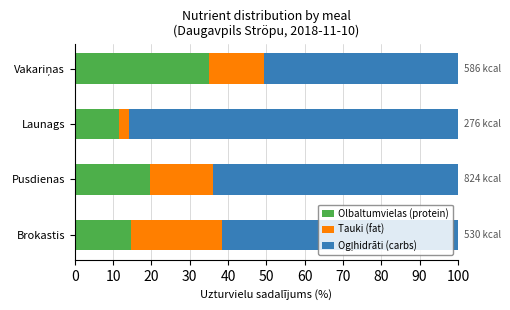

Is it true that Olbaltumvielas (protein) equals 10.0 at Pusdienas?

False